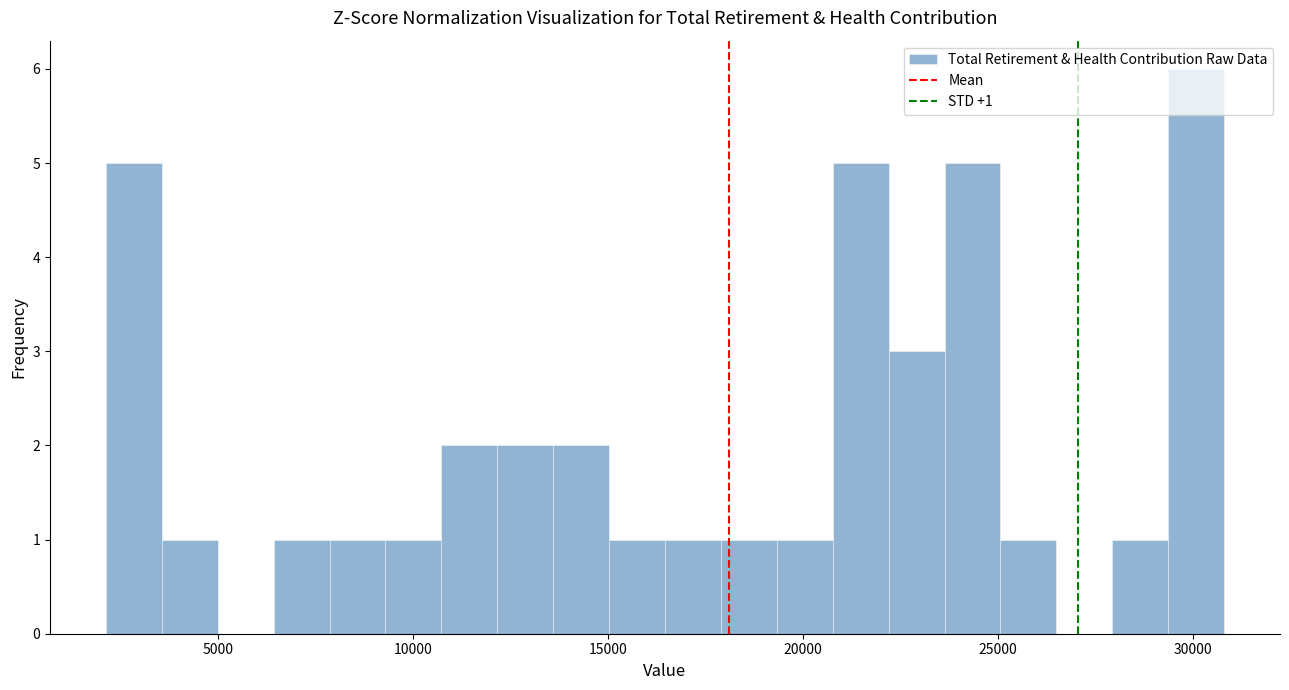

Around what value on the x-axis is the tallest bar? Give the approximate position of its centre, as read against the axis.

30000